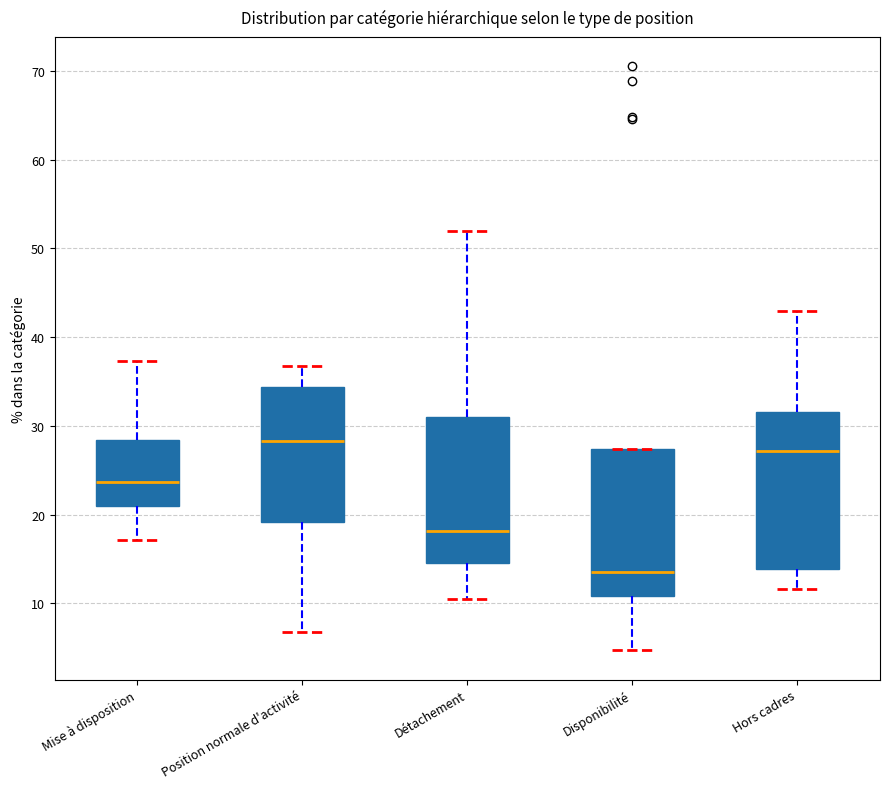

Which box is the tallest, from its lower edge to its upper edge?

Hors cadres